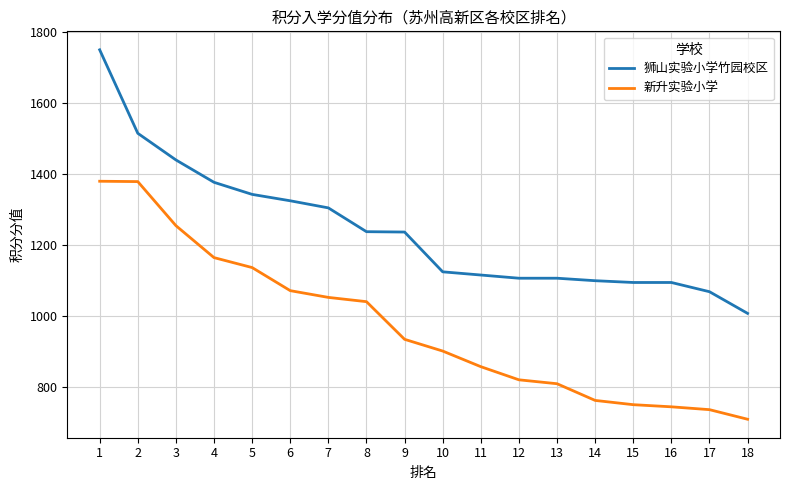

Which label corresponds to the largest value in the chart?

1